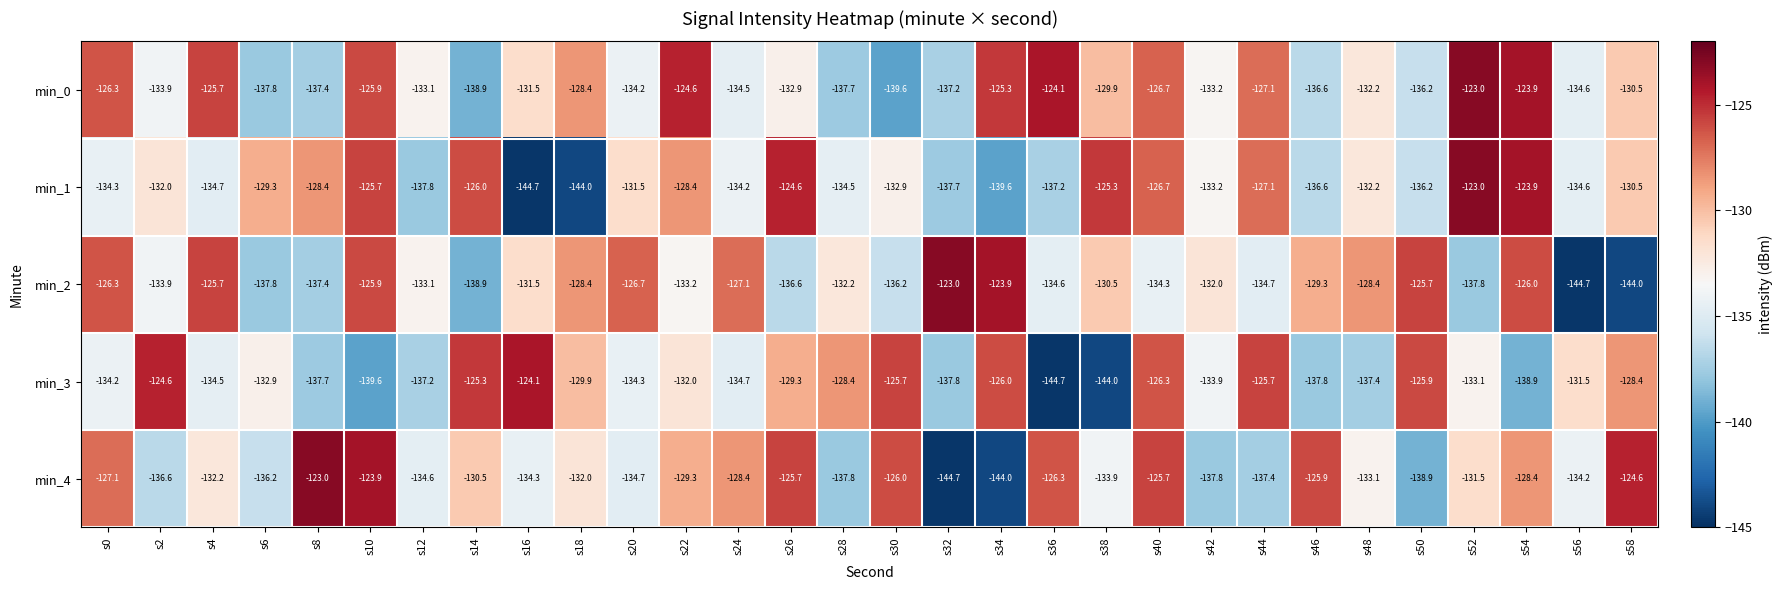

What is the highest value of the min_4 series?

-123.0